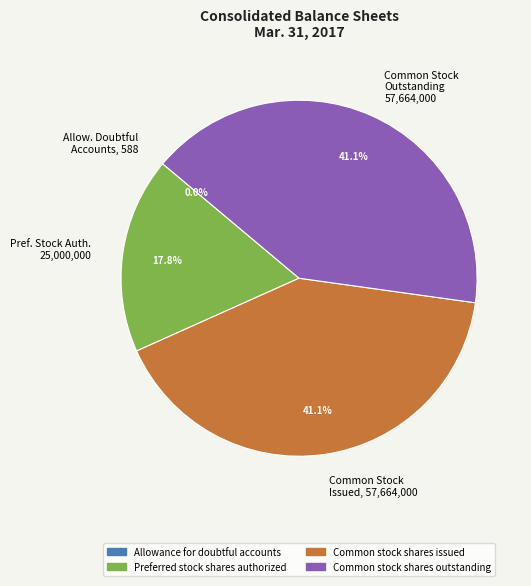

Is Common Stock Issued, 57,664,000 the majority of the pie?

No